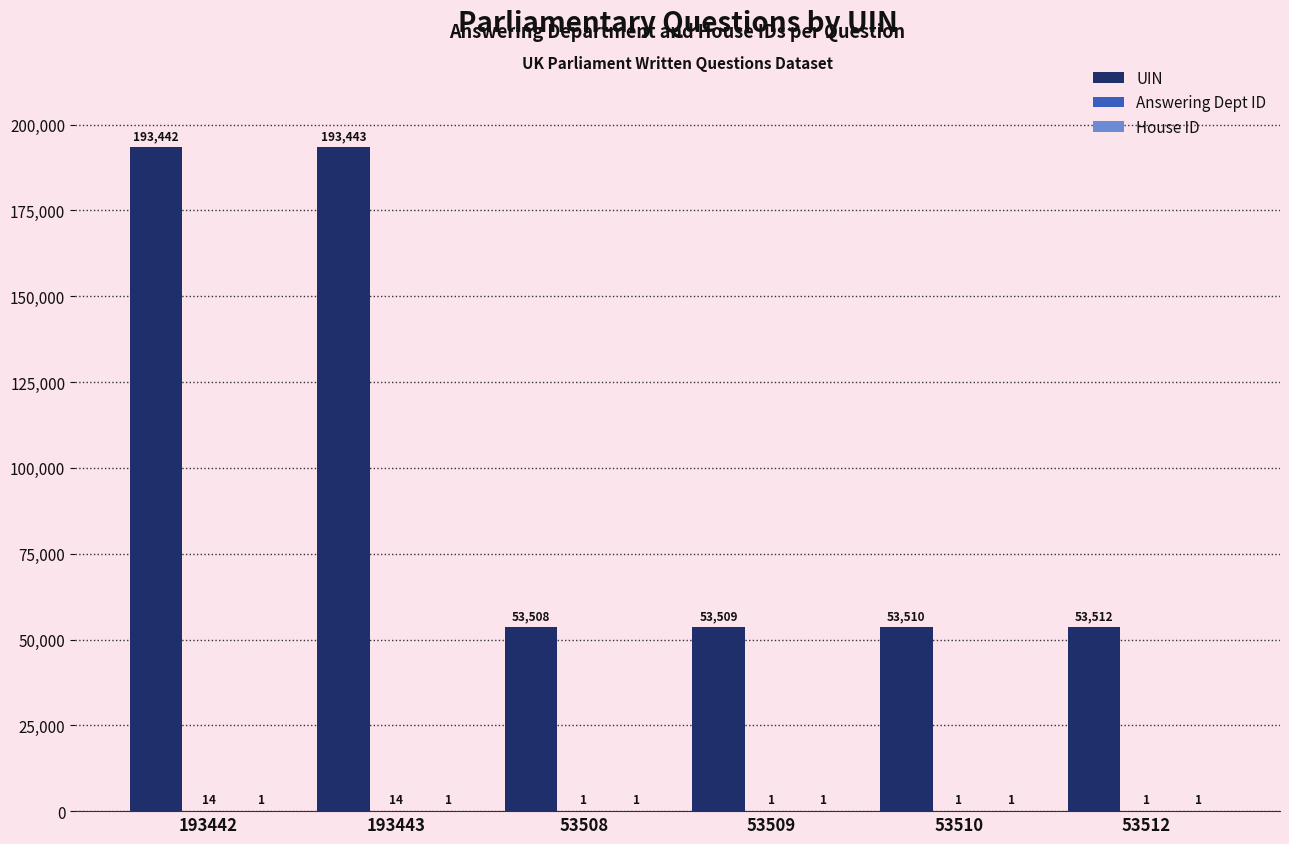

Count the number of data series in this chart.

3